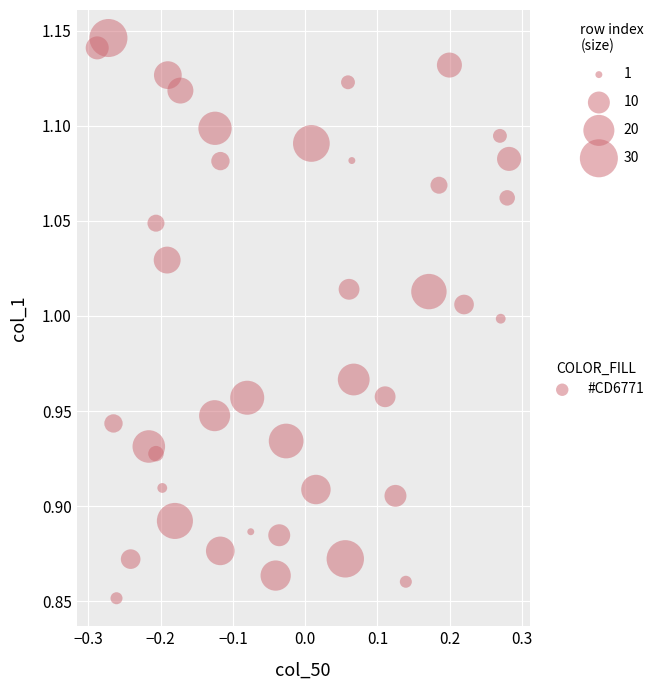

What is the range of X values (max minus min)?

0.6